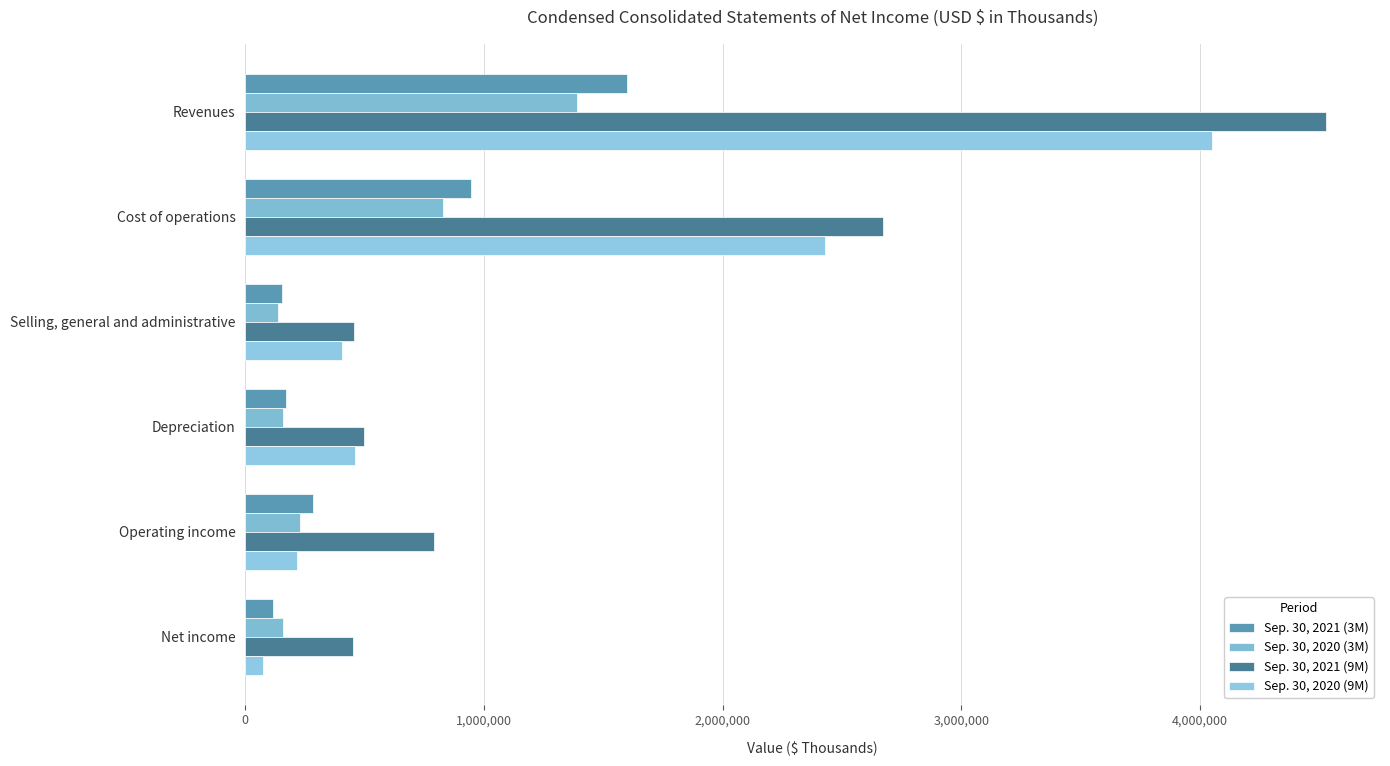

How many distinct data groups are displayed?

4